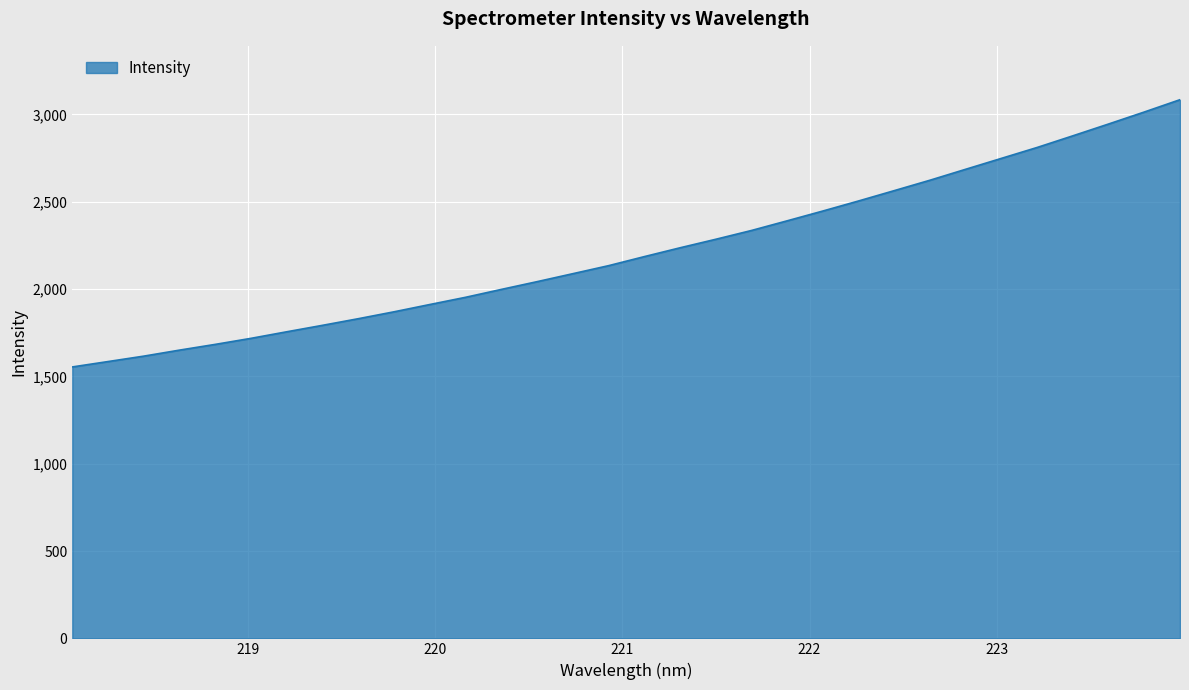

What is the difference between the maximum and minimum values?

1530.3